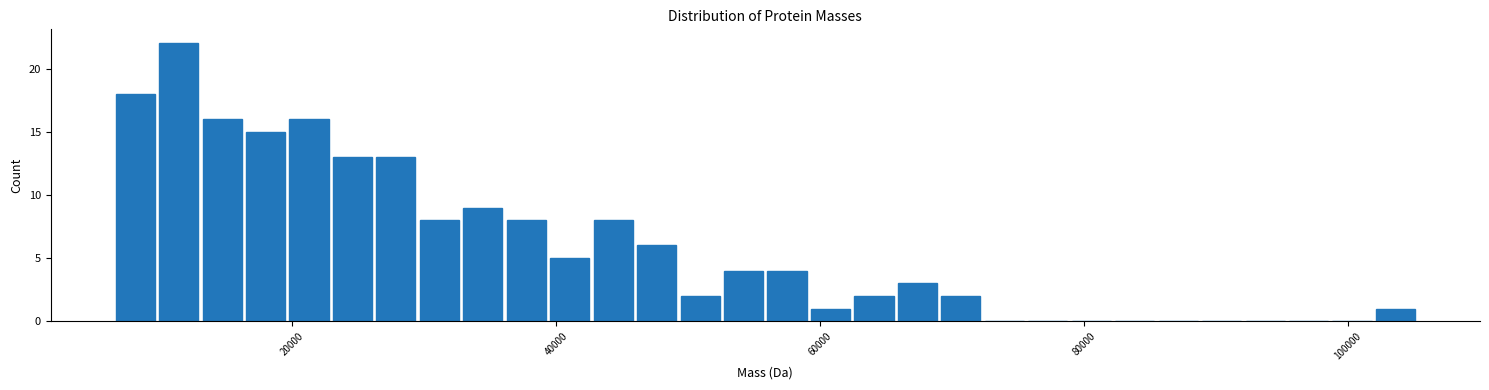

Around what value on the x-axis is the tallest bar? Give the approximate position of its centre, as read against the axis.

12000